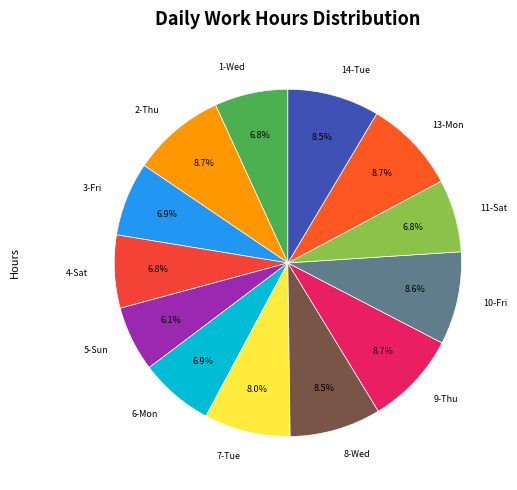

What is the ratio of the value at 9-Thu to the value at 8-Wed?

1.0